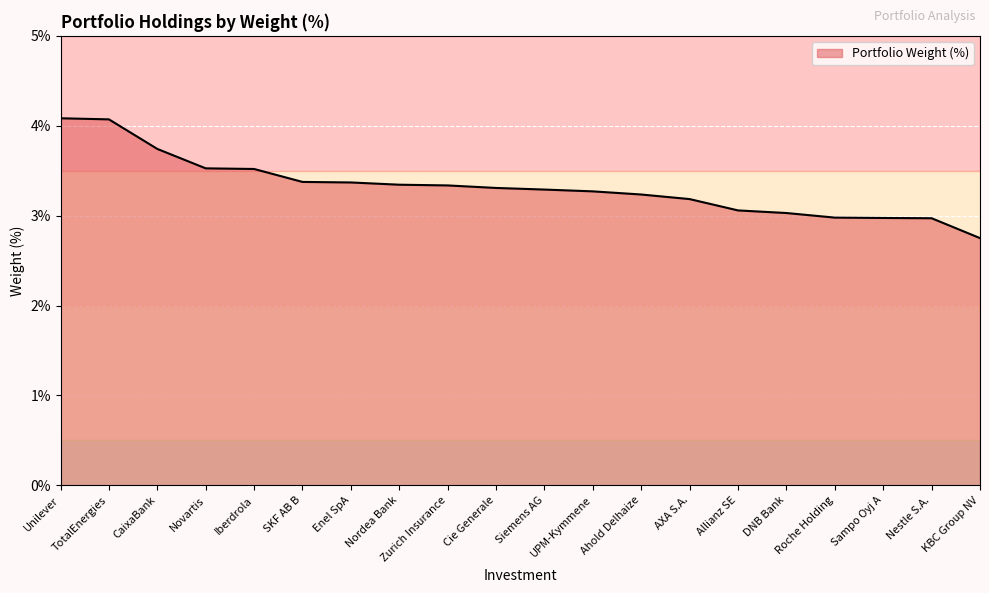

Reading left to right, transcribe all the data shown in this chart.

Unilever=4.1	TotalEnergies=4.1	CaixaBank=3.7	Novartis=3.5	Iberdrola=3.5	SKF AB B=3.4	Enel SpA=3.4	Nordea Bank=3.3	Zurich Insurance=3.3	Cie Generale=3.3	Siemens AG=3.3	UPM-Kymmene=3.3	Ahold Delhaize=3.2	AXA S.A.=3.2	Allianz SE=3.1	DNB Bank=3.0	Roche Holding=3.0	Sampo Oyj A=3.0	Nestle S.A.=3.0	KBC Group NV=2.8